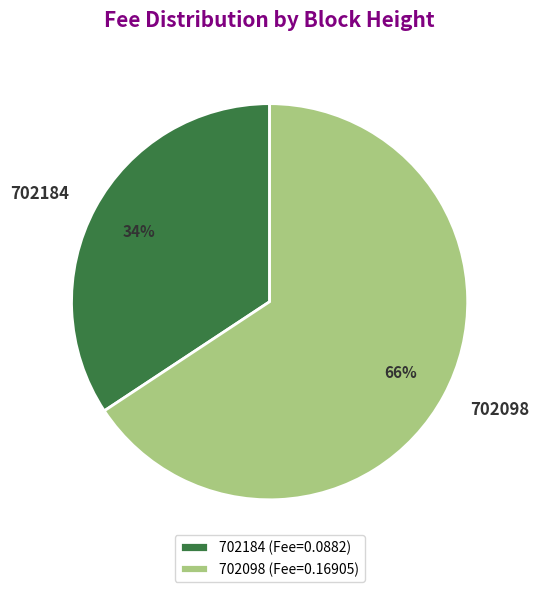

What is the largest slice in the pie chart?

702098